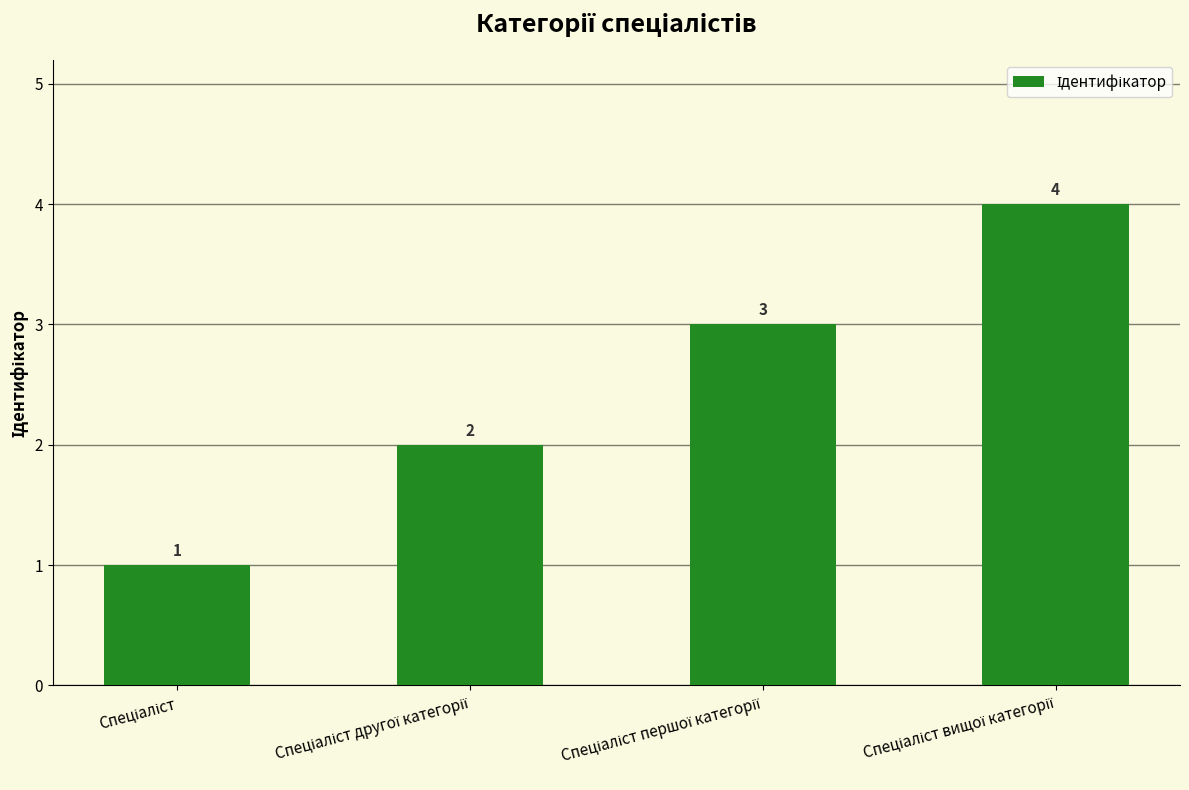

Reading right to left, what are all the values shown in this chart?

4	3	2	1